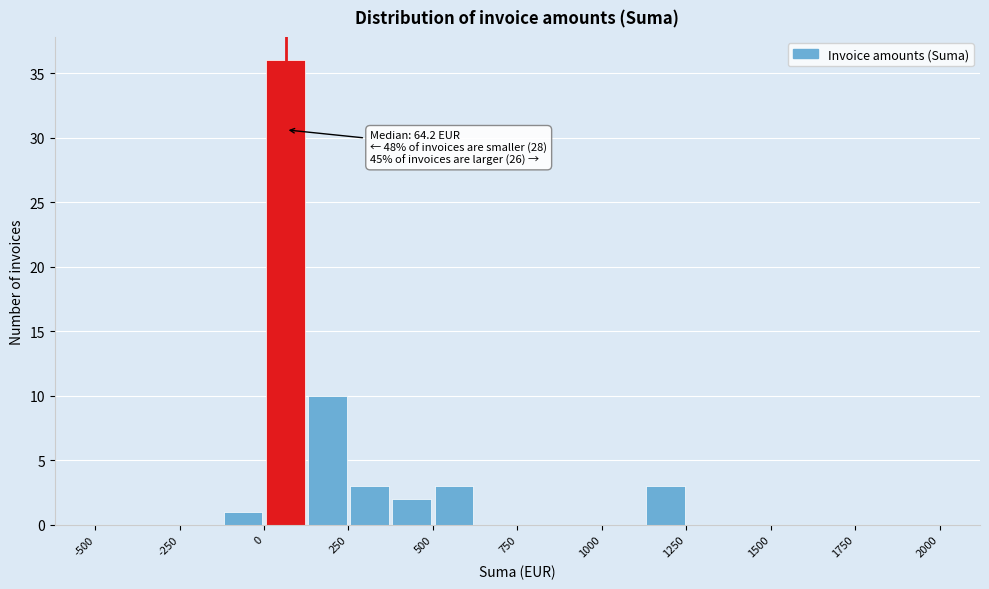

Around what value on the x-axis is the tallest bar? Give the approximate position of its centre, as read against the axis.

50